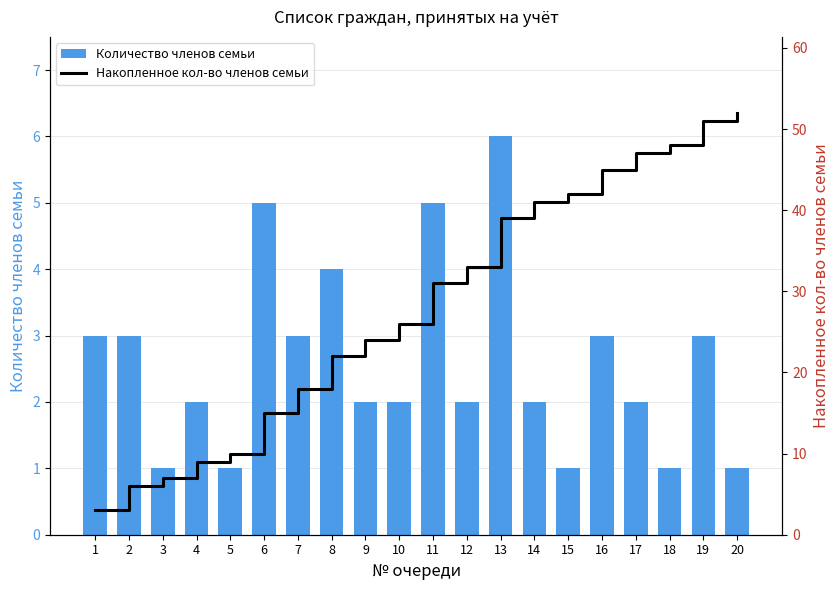

Between 16 and 11, which is larger?

11